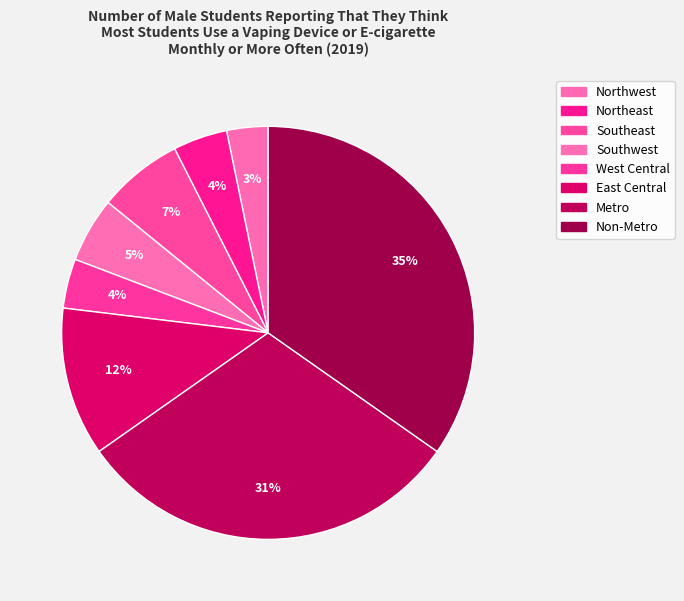

What is the largest slice in the pie chart?

Non-Metro